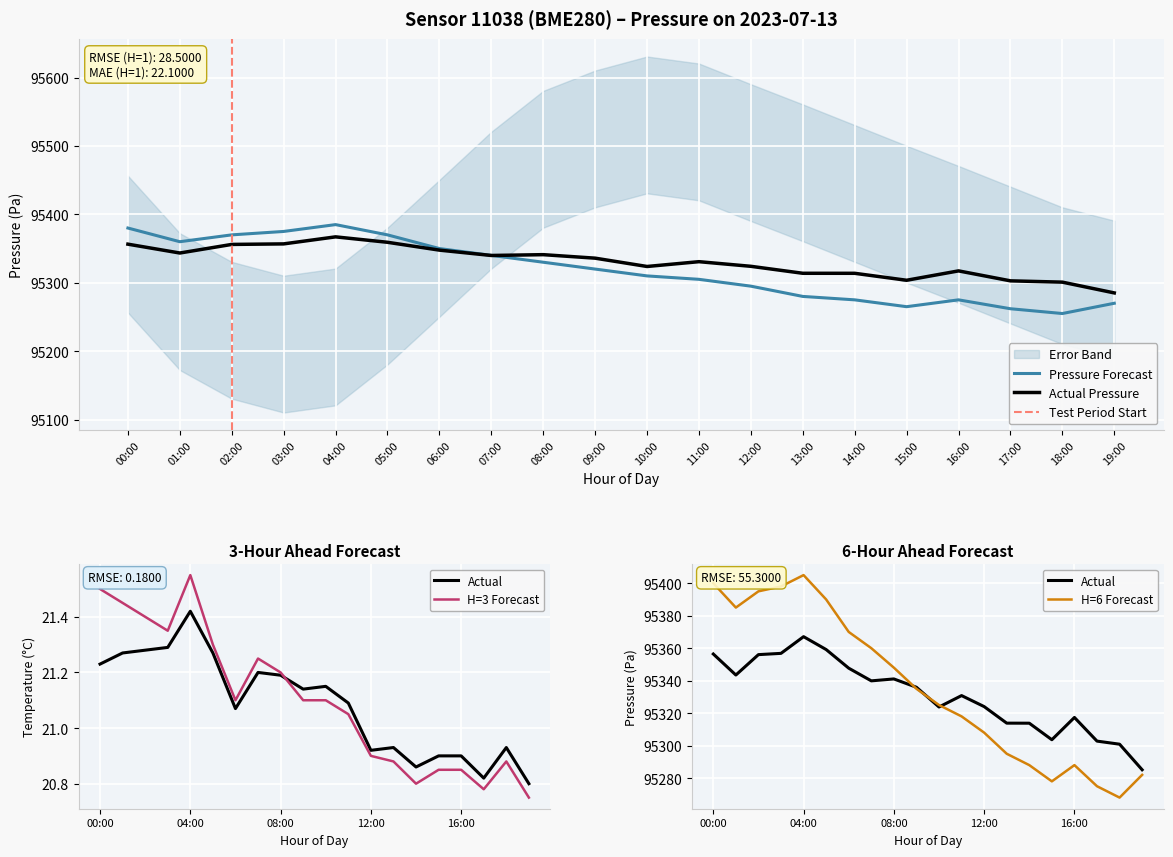

True or false: pressure_upper has more than 1 points higher than both neighbors.

False